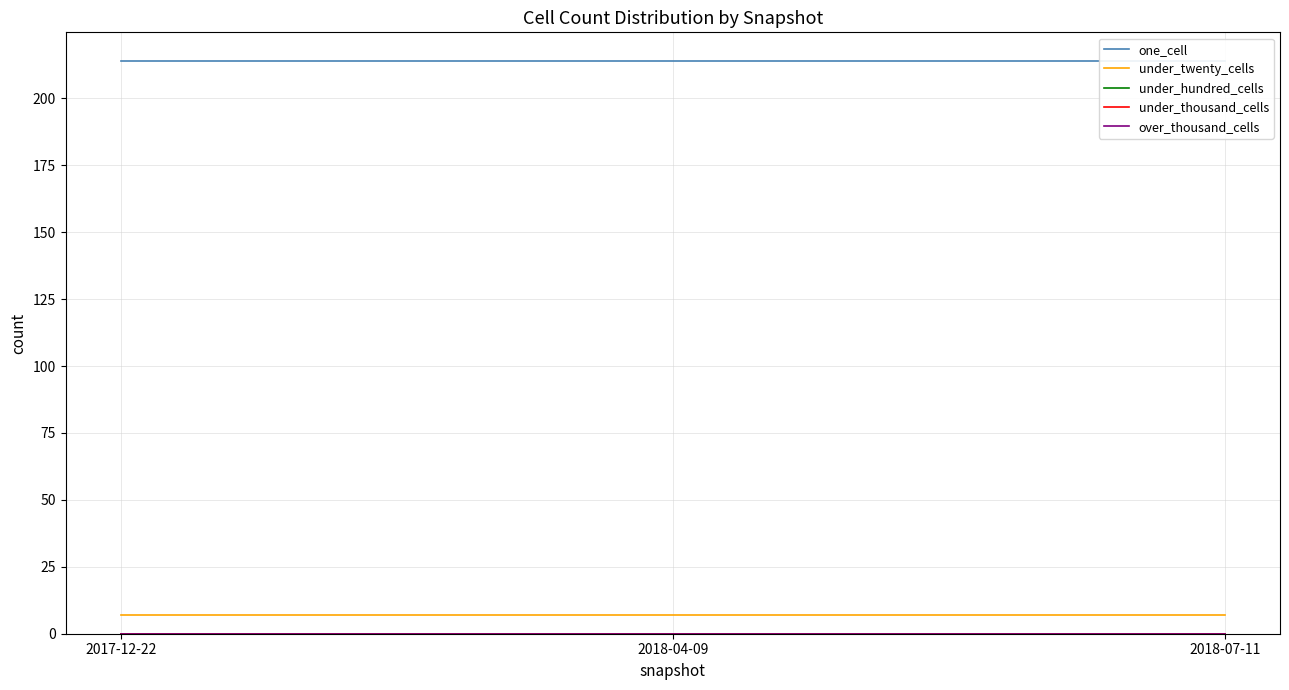

Which series has the largest range (max minus min)?

one_cell